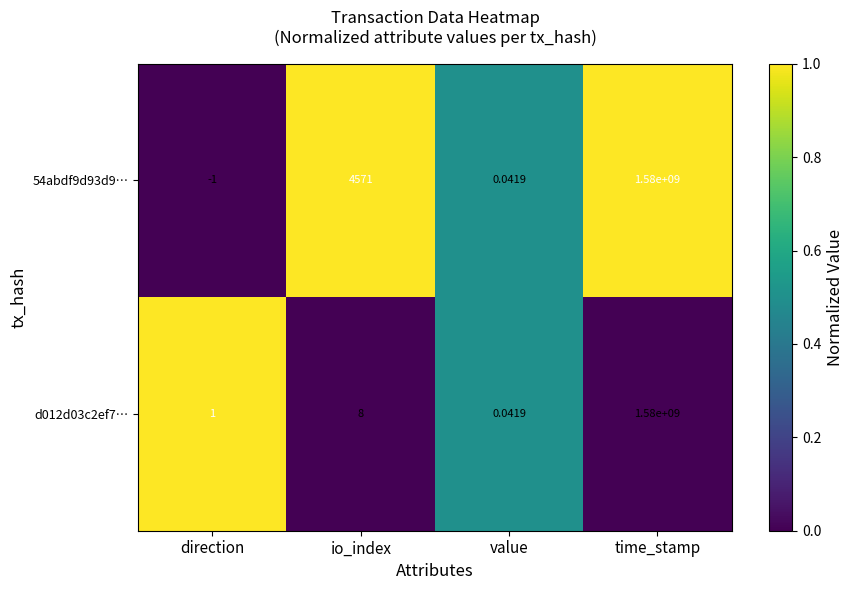

Where is 54abdf9d93d9… nearest to the value 789999999?

io_index